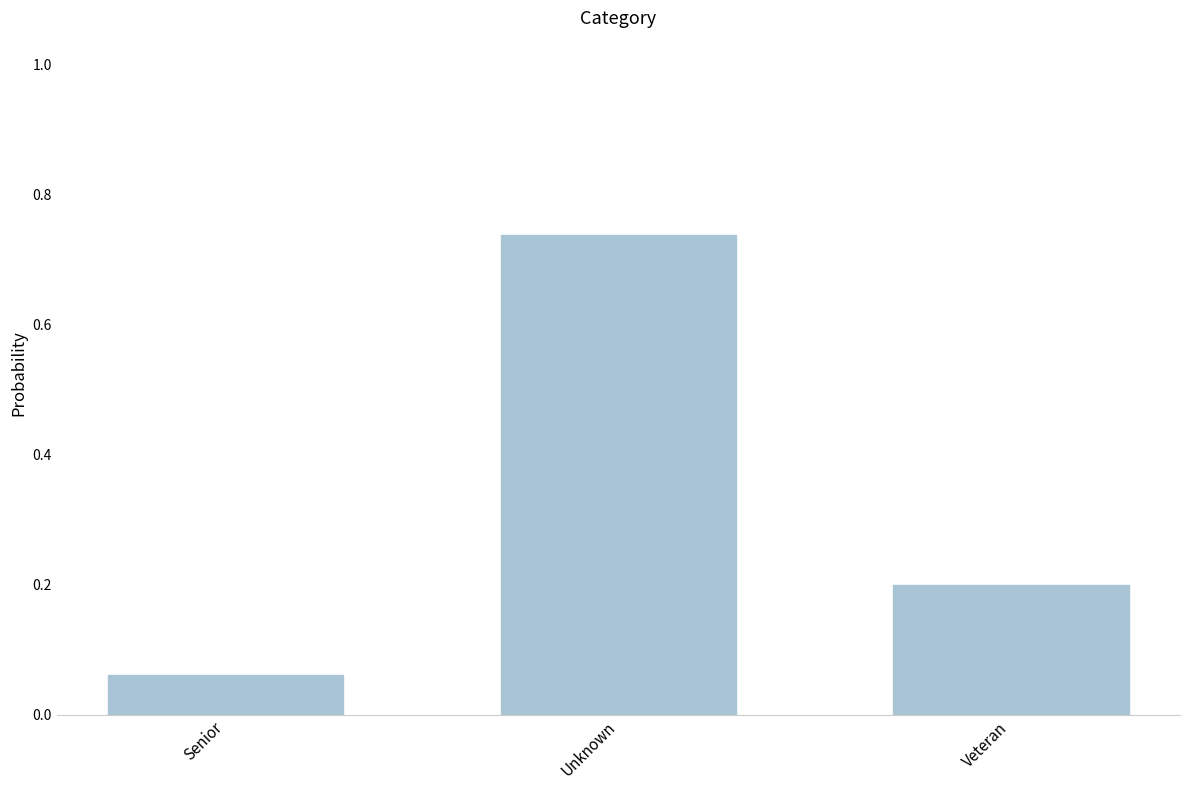

What is the average value?

0.3